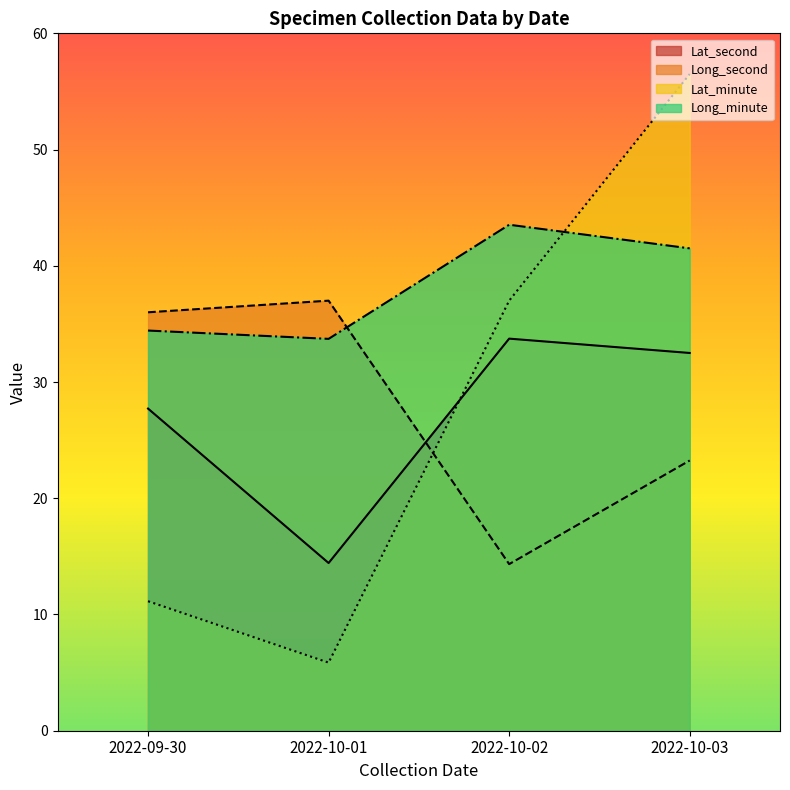

What is the total value across all series at 26?

122